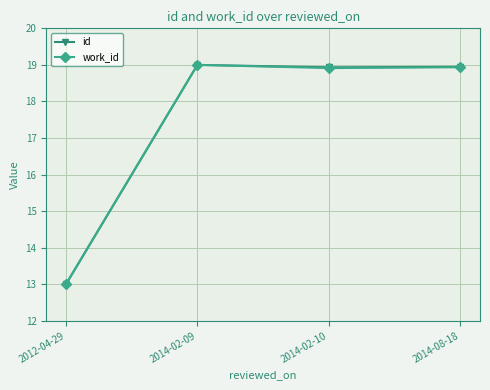

Reading left to right, list all the values displayed in this chart.

id: 2012-04-29=13.0	2014-02-09=19.0	2014-02-10=18.9	2014-08-18=18.9
work_id: 2012-04-29=13.0	2014-02-09=19.0	2014-02-10=18.9	2014-08-18=18.9